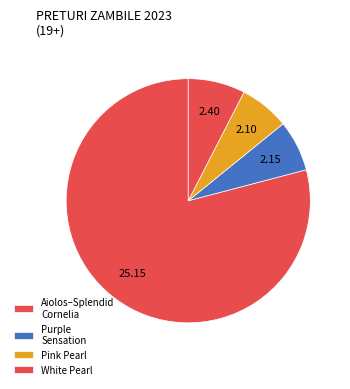

How many segments does this pie chart have?

4